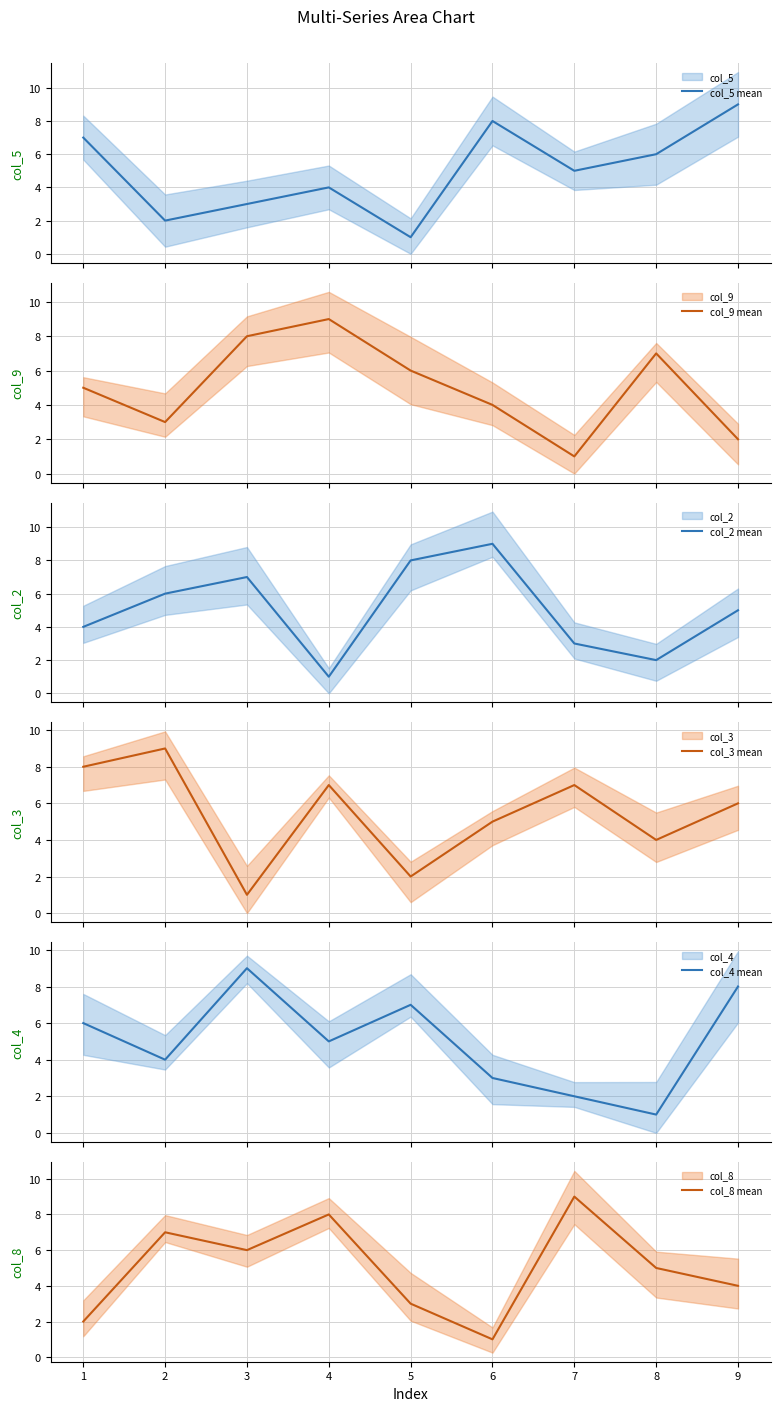

True or false: col_2 mean has more than 1 interior local peaks.

True